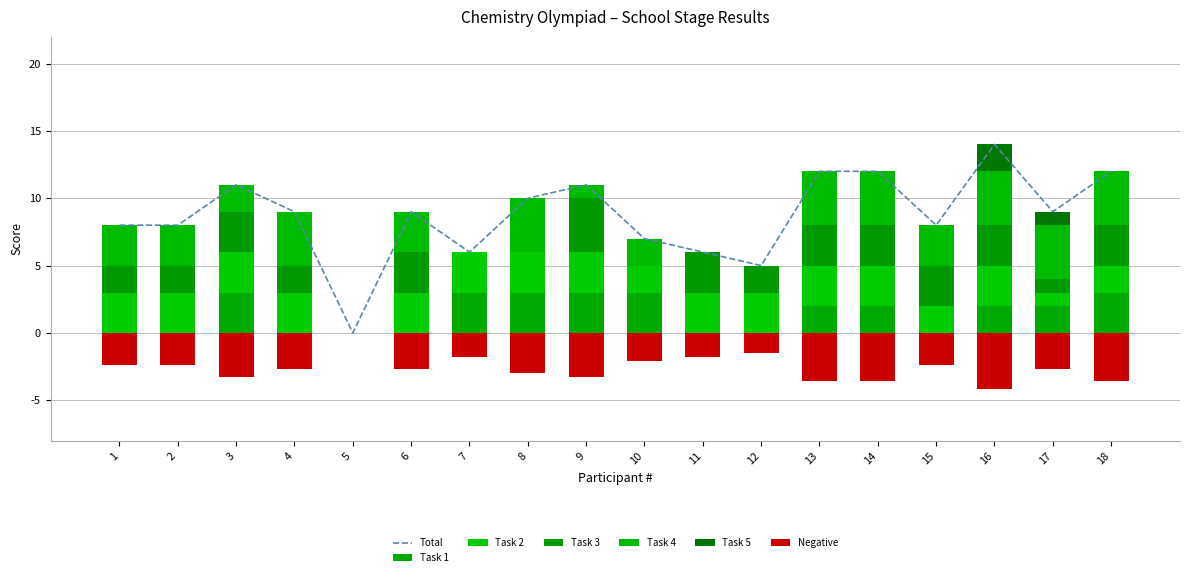

At which label is Task 1 closest to 1?

1